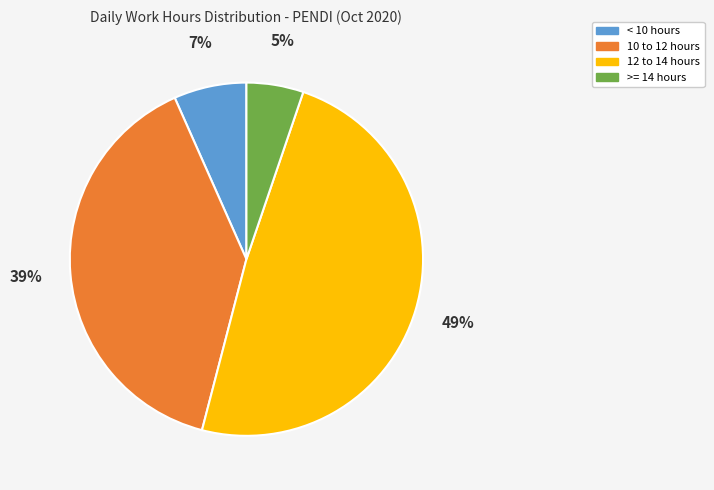

Does any single category account for the majority?

No